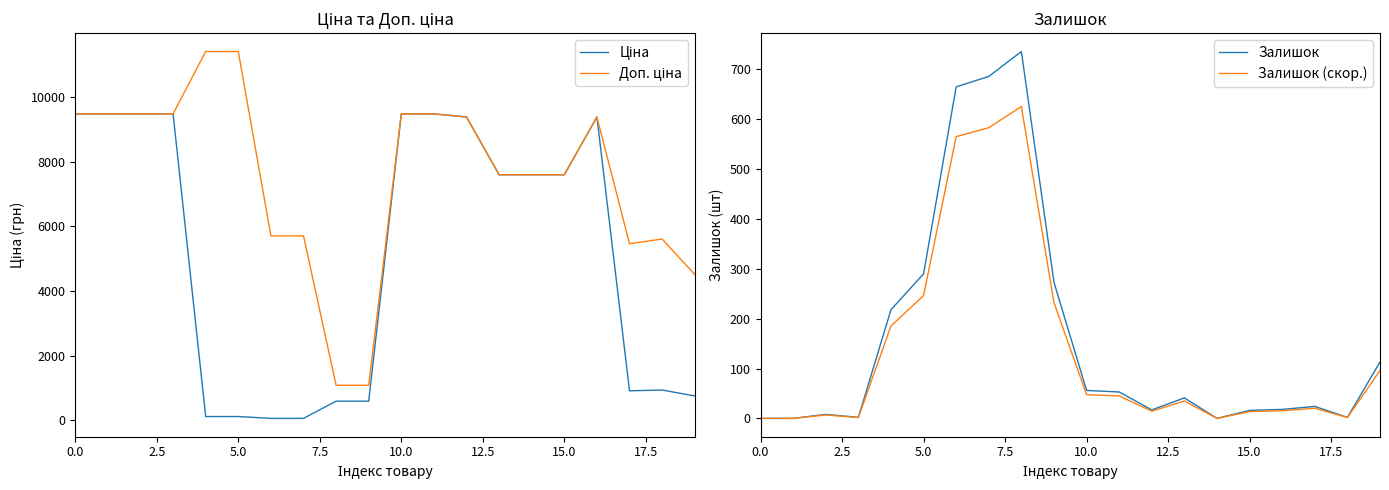

What is the difference between the second highest and minimum values in the Доп. ціна series?

10328.3